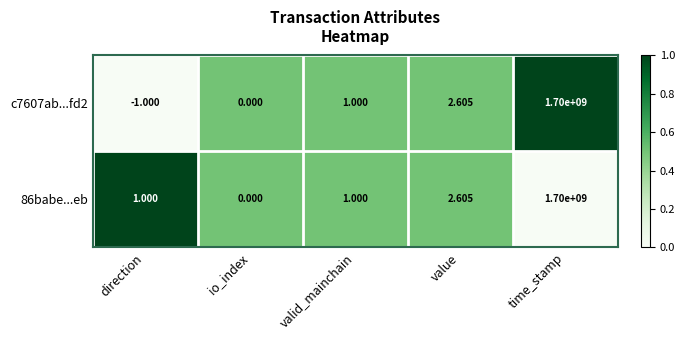

Which category has the highest value across all series?

time_stamp